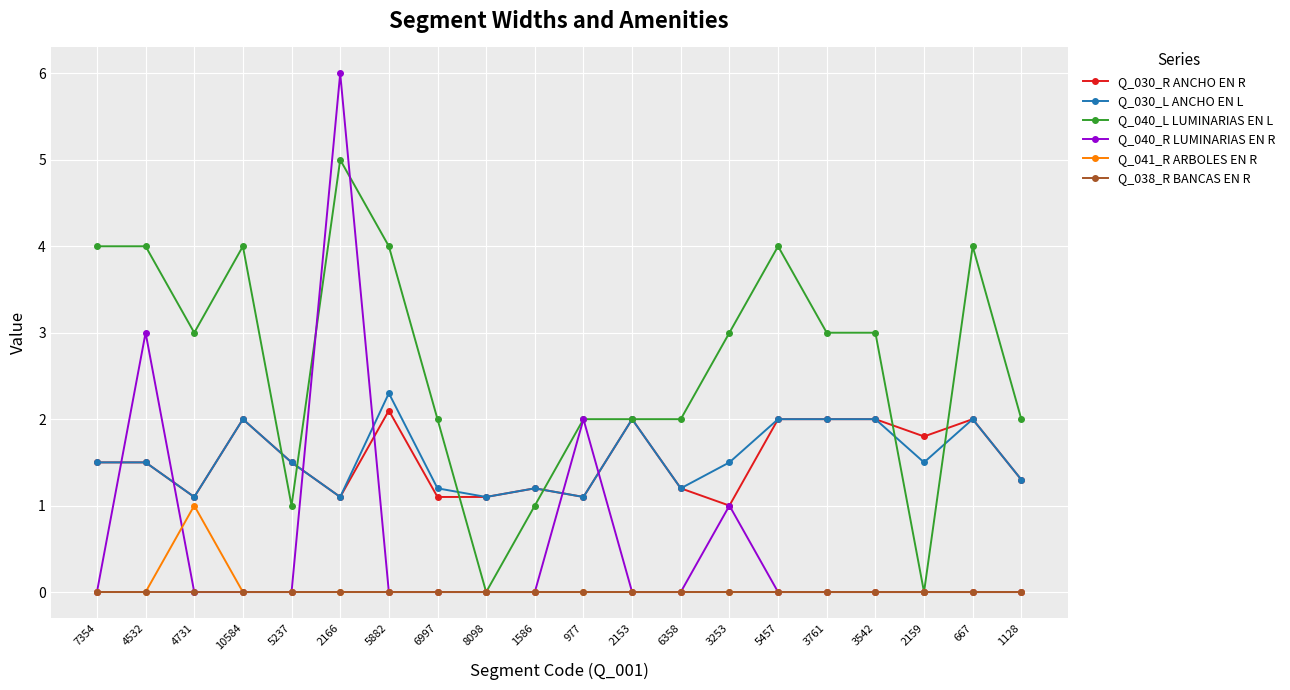

Is this an area chart (filled region under the line)?

No